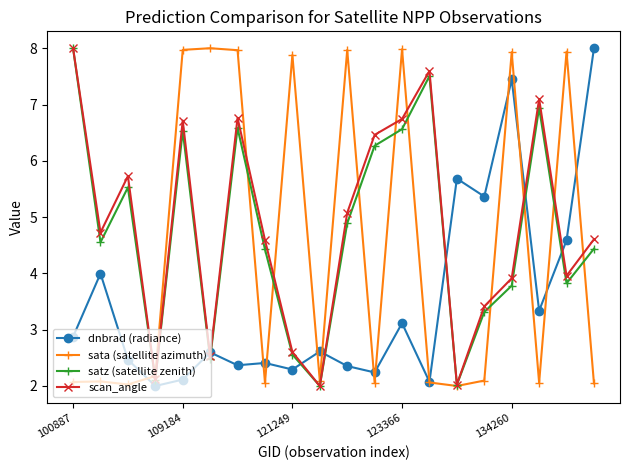

True or false: dnbrad (radiance) has more than 2 interior local peaks.

True